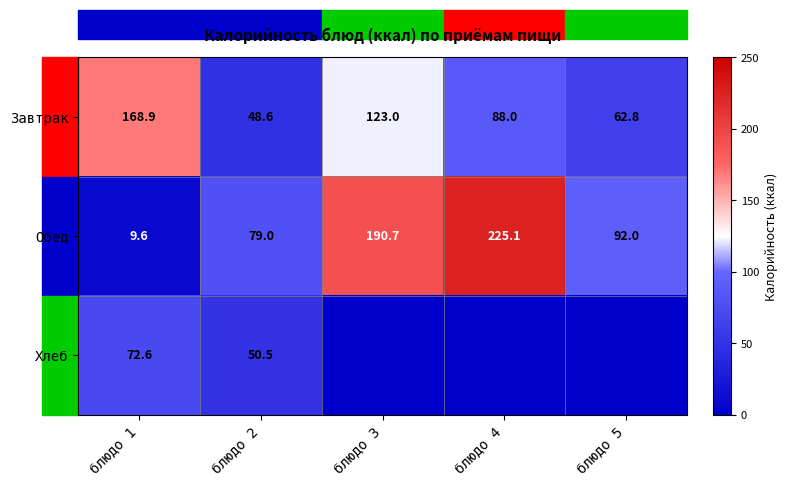

Is it true that Хлеб equals 50.5 at блюдо 2?

True